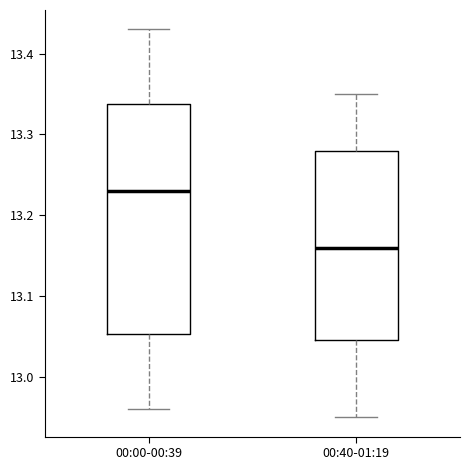

Reading left to right, transcribe this box plot: for each box, give where its median line is, the range the box spans, and where its two whiskers end, as read against the y-axis. The values are not printed on the chart, so give them approximately, as read against the axis.

00:00-00:39: median 13.23, box 13.05 to 13.34, whiskers 12.96 to 13.43
00:40-01:19: median 13.16, box 13.05 to 13.28, whiskers 12.95 to 13.35